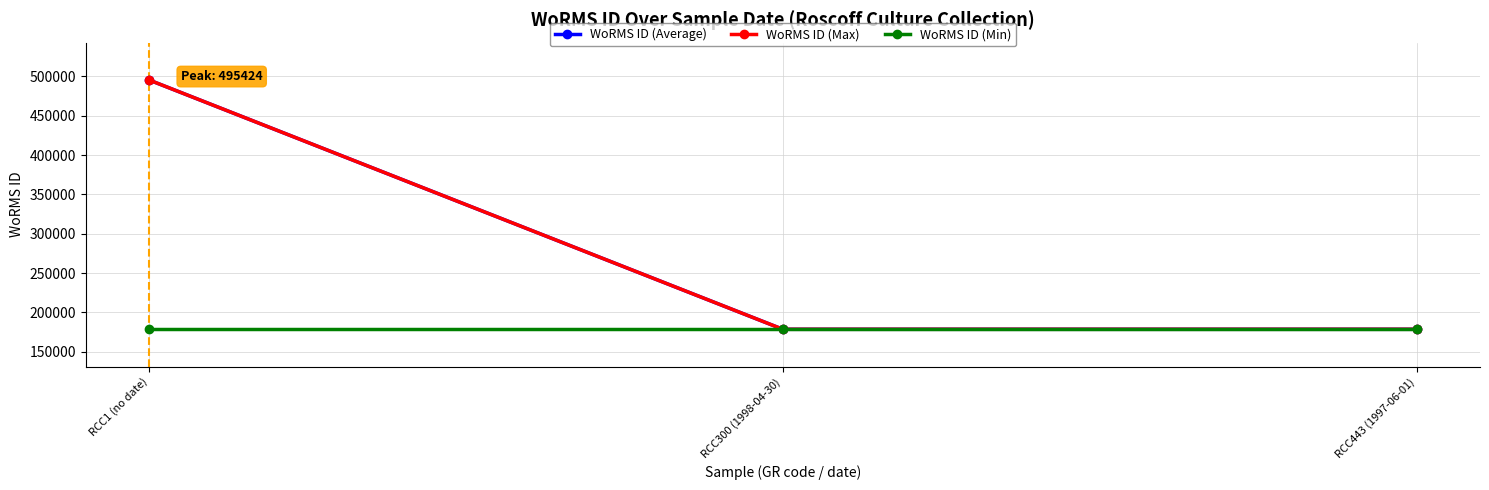

Is this an area chart (filled region under the line)?

No